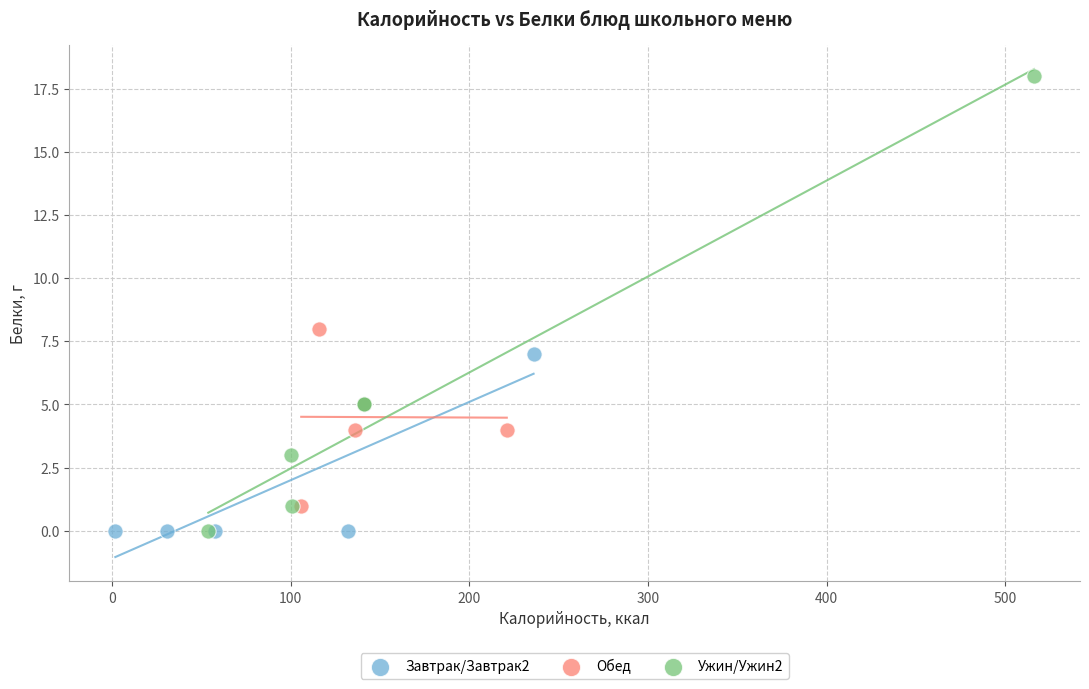

Which series reaches the maximum Y coordinate?

Ужин/Ужин2